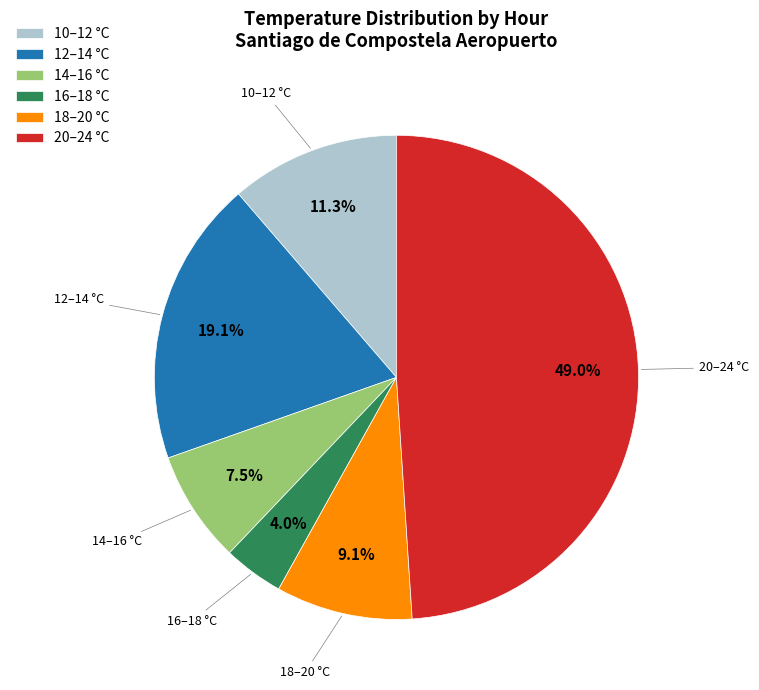

Rank the categories by value from lowest to highest.

16–18 °C, 14–16 °C, 18–20 °C, 10–12 °C, 12–14 °C, 20–24 °C